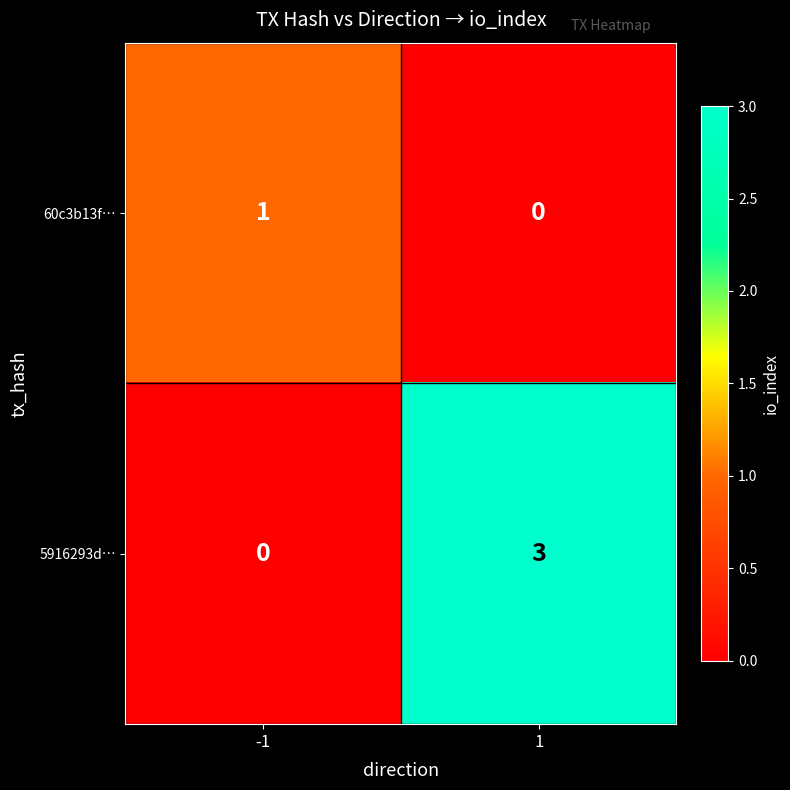

Reading left to right, what are all the values shown in this chart?

60c3b13f…: -1=1	1=0
5916293d…: -1=0	1=3